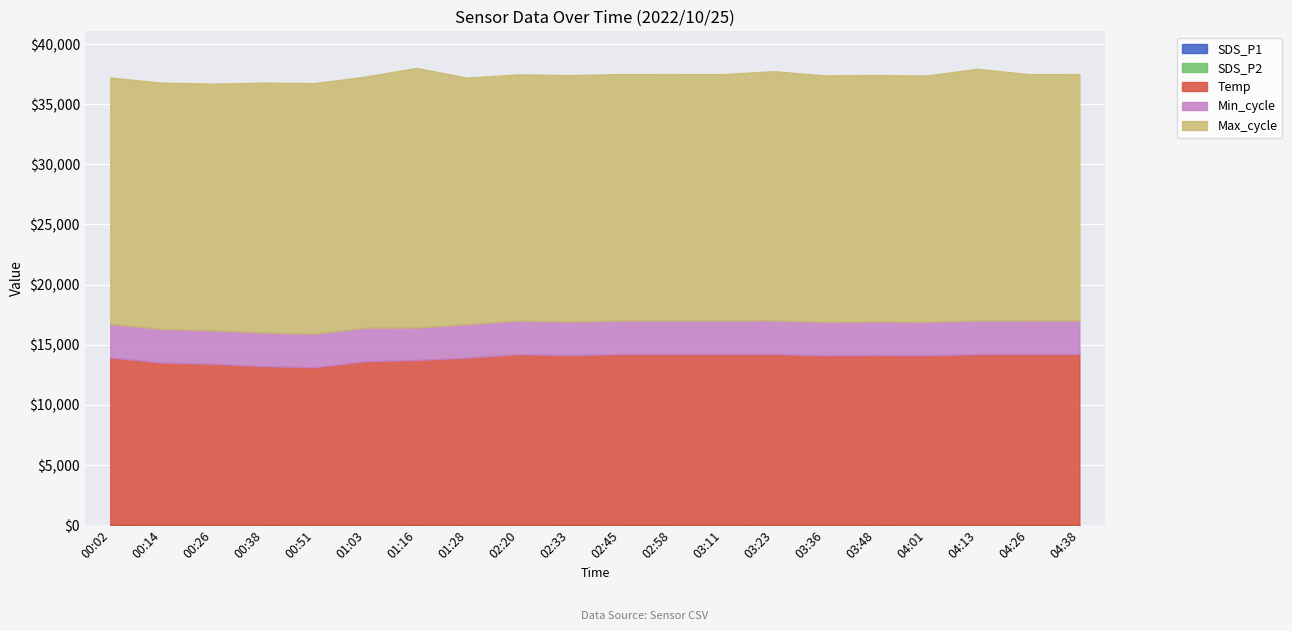

What is the label of the 14th point from the left?

03:23